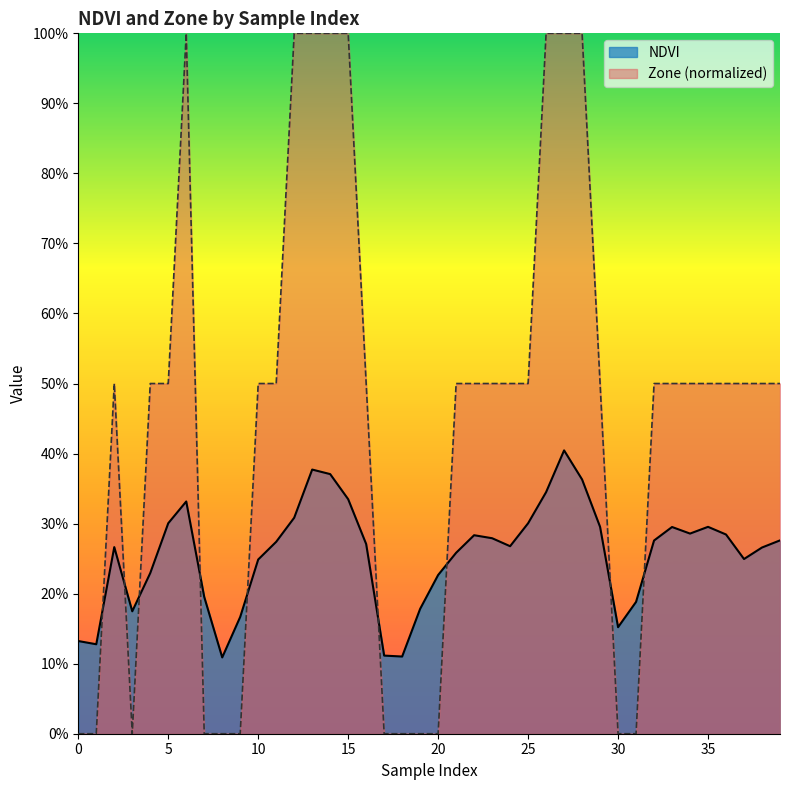

What is the sum of all NDVI values?

10.2